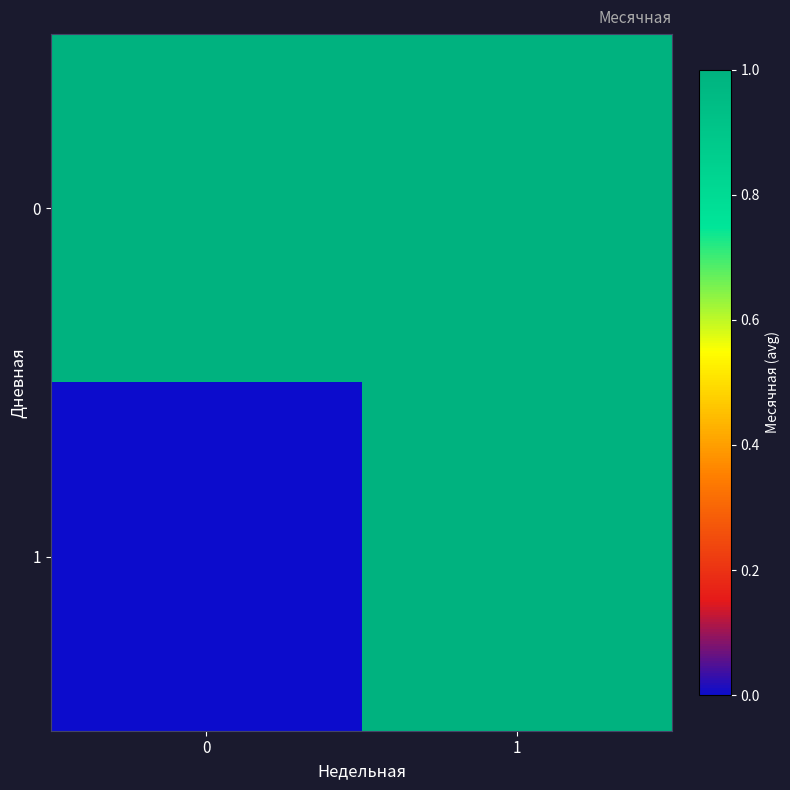

Which series has the widest spread of values?

1